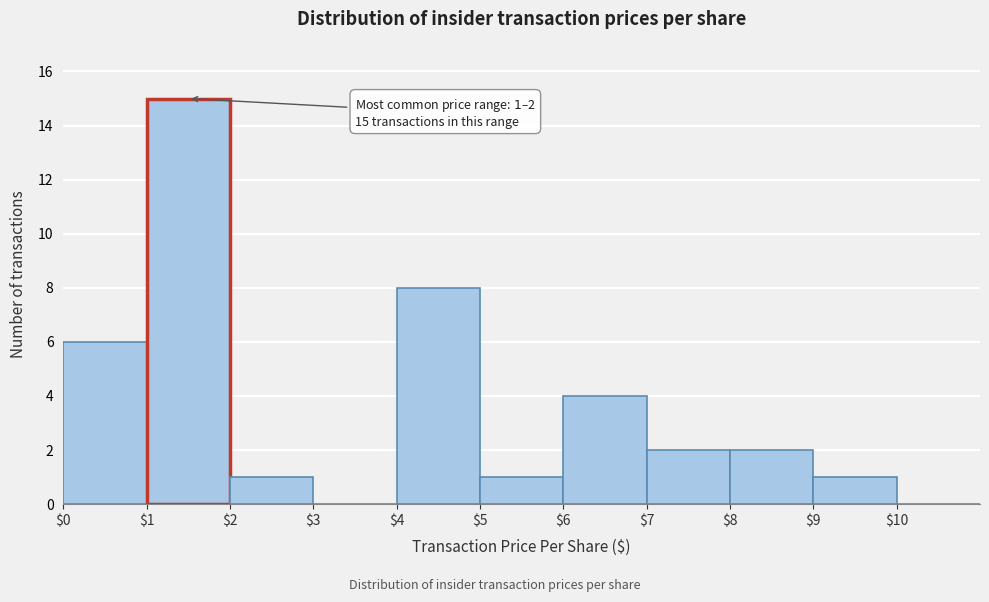

Which range on the x-axis has the tallest bar?

1 to 2